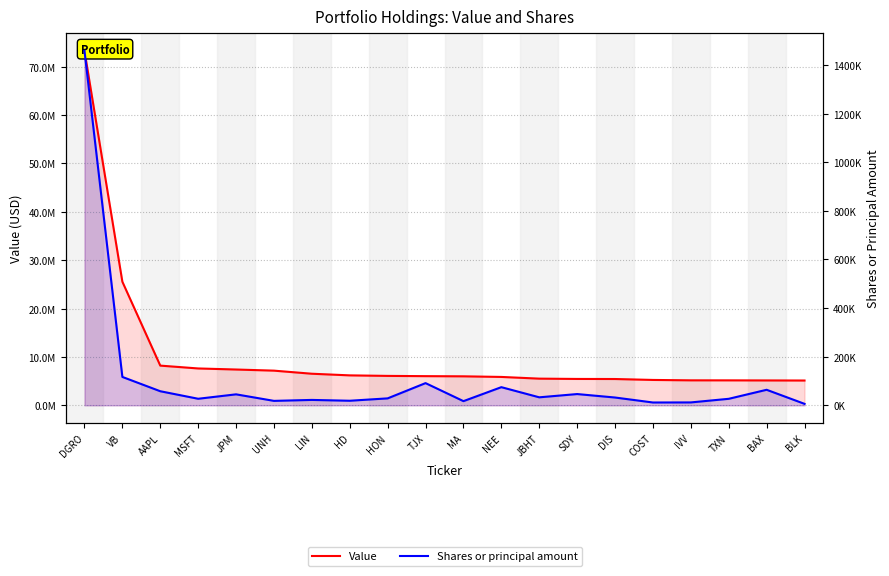

What is the sum of all Value values?

208173000